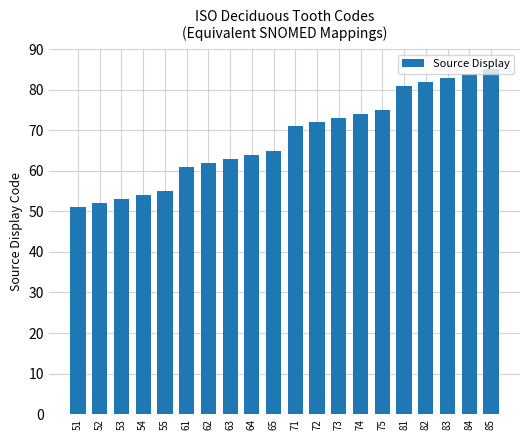

Does the chart contain any negative values?

No